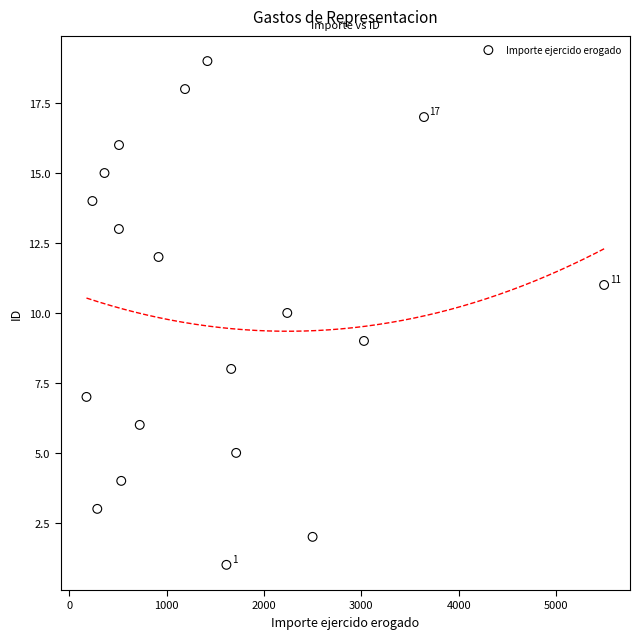

How many data points are displayed?

19